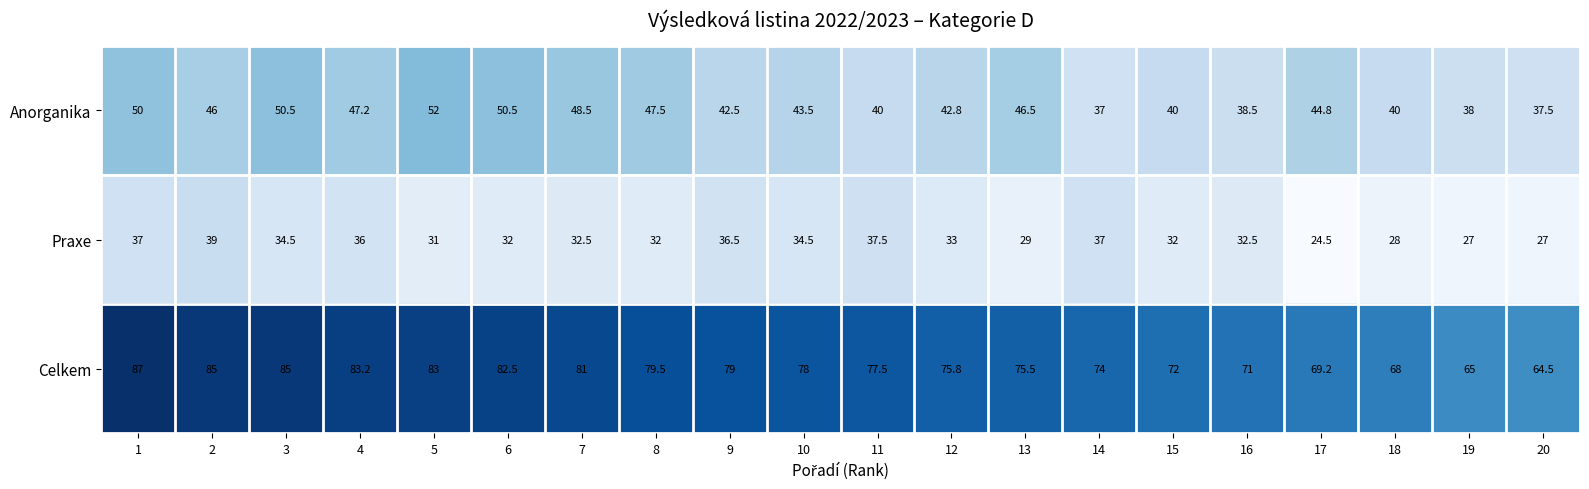

Rank the series at 11 from lowest to highest value.

Praxe, Anorganika, Celkem